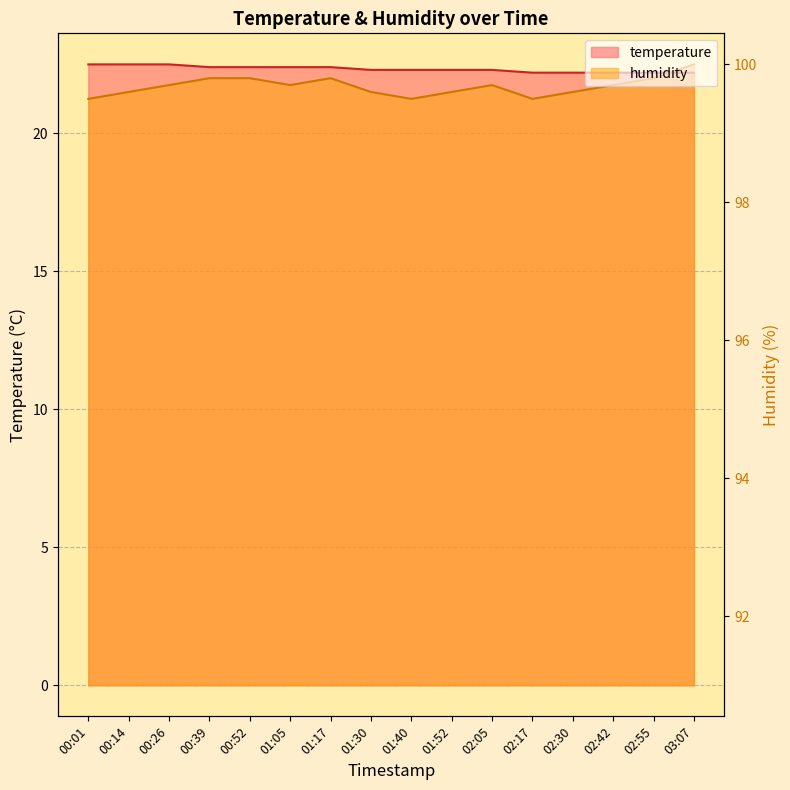

How many temperature values are between 22 and 23?

16